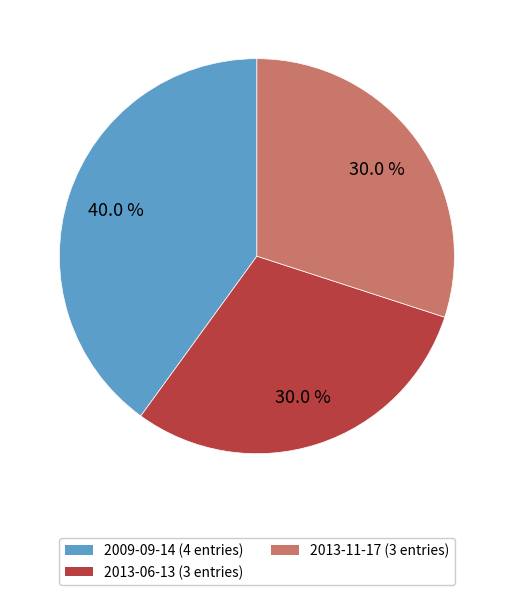

Is there a majority slice in this chart?

No